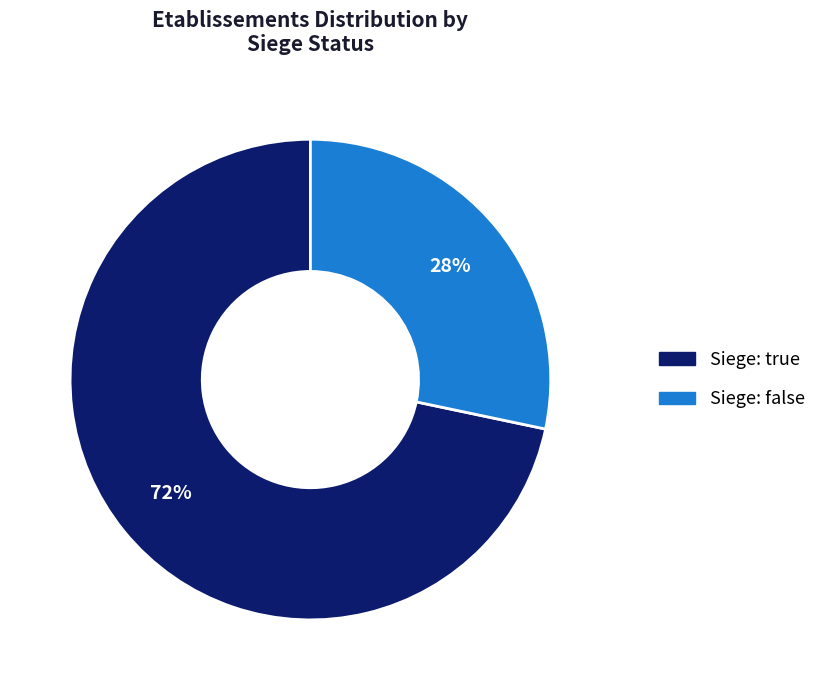

To the nearest percent, what is the average slice percentage?

50%